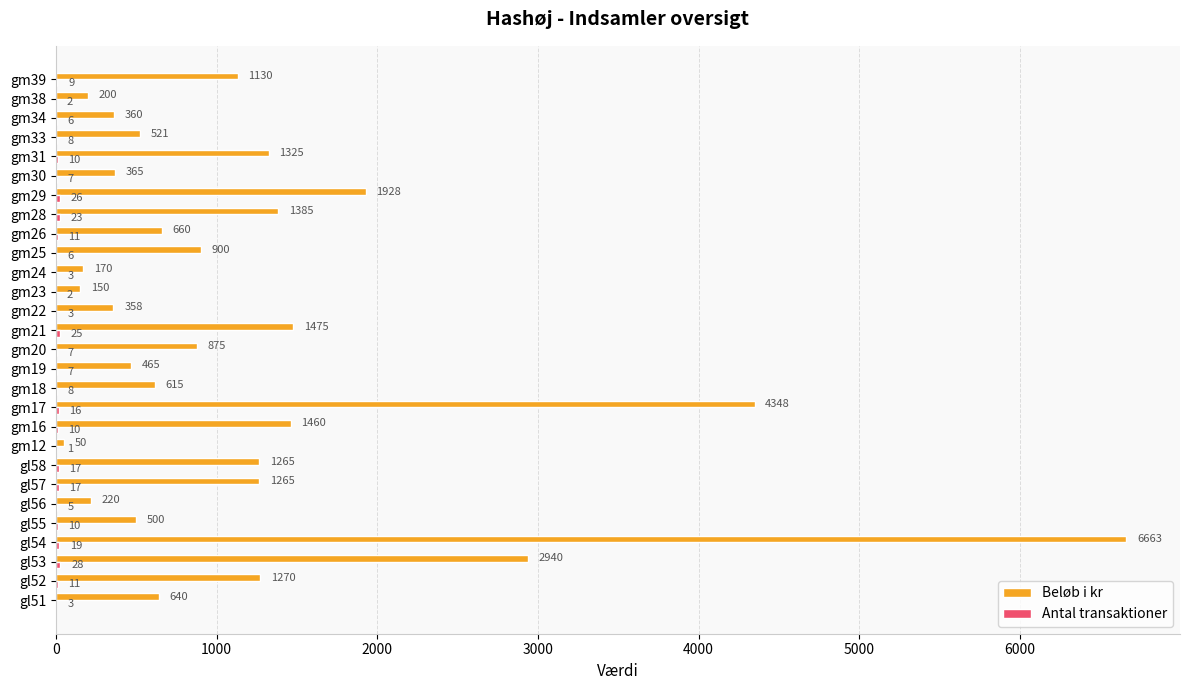

Which label corresponds to the largest value in the chart?

gl54